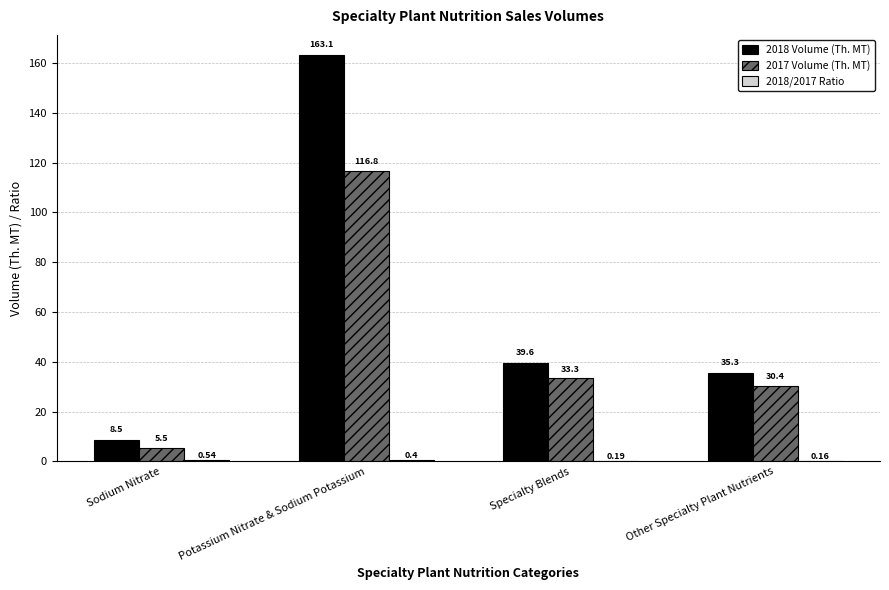

Which category has the highest value across all series?

Potassium Nitrate & Sodium Potassium